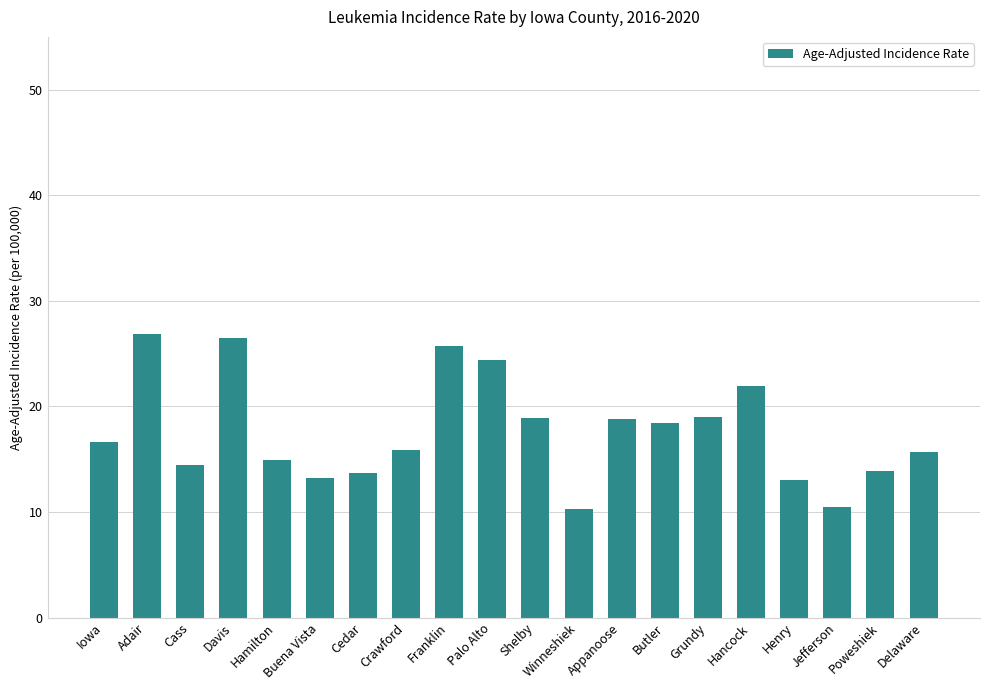

Read the value at Cedar.

13.7